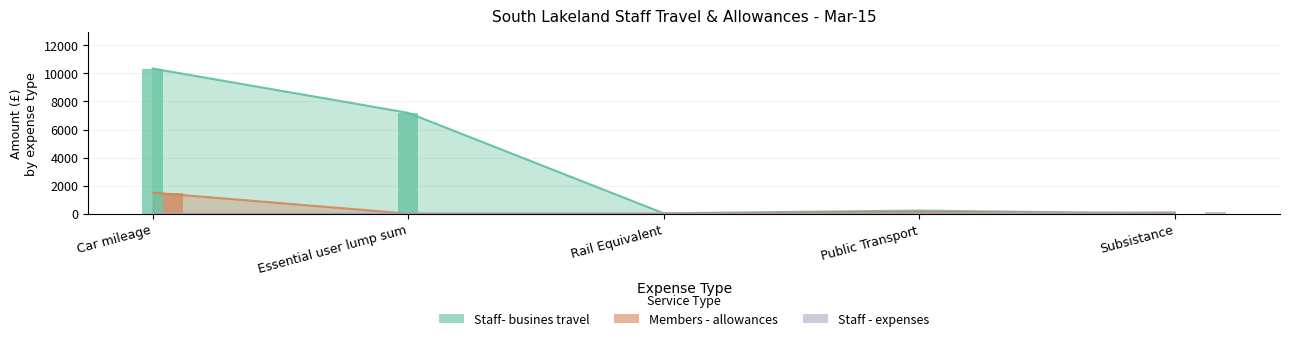

At Members - allowances, list the series in order from smallest to largest.

Essential user lump sum, Subsistance, Rail Equivalent, Public Transport, Car mileage